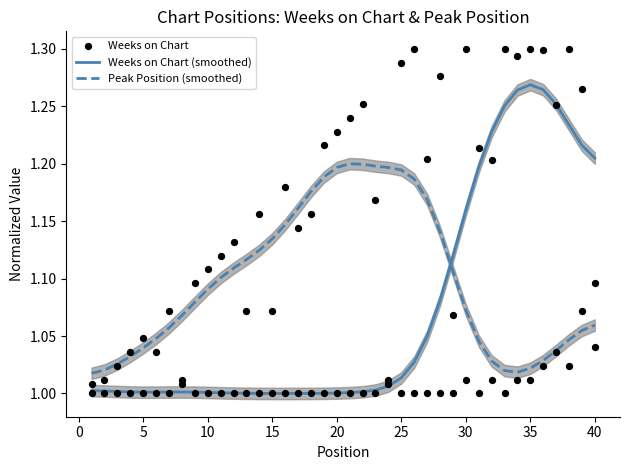

At how many categories does at least one series exceed 1?

40